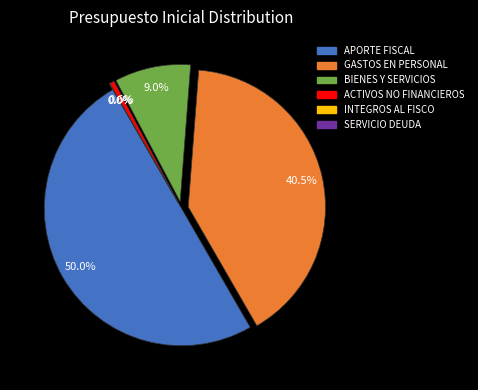

Is the sum of APORTE FISCAL and GASTOS EN PERSONAL greater than half?

Yes